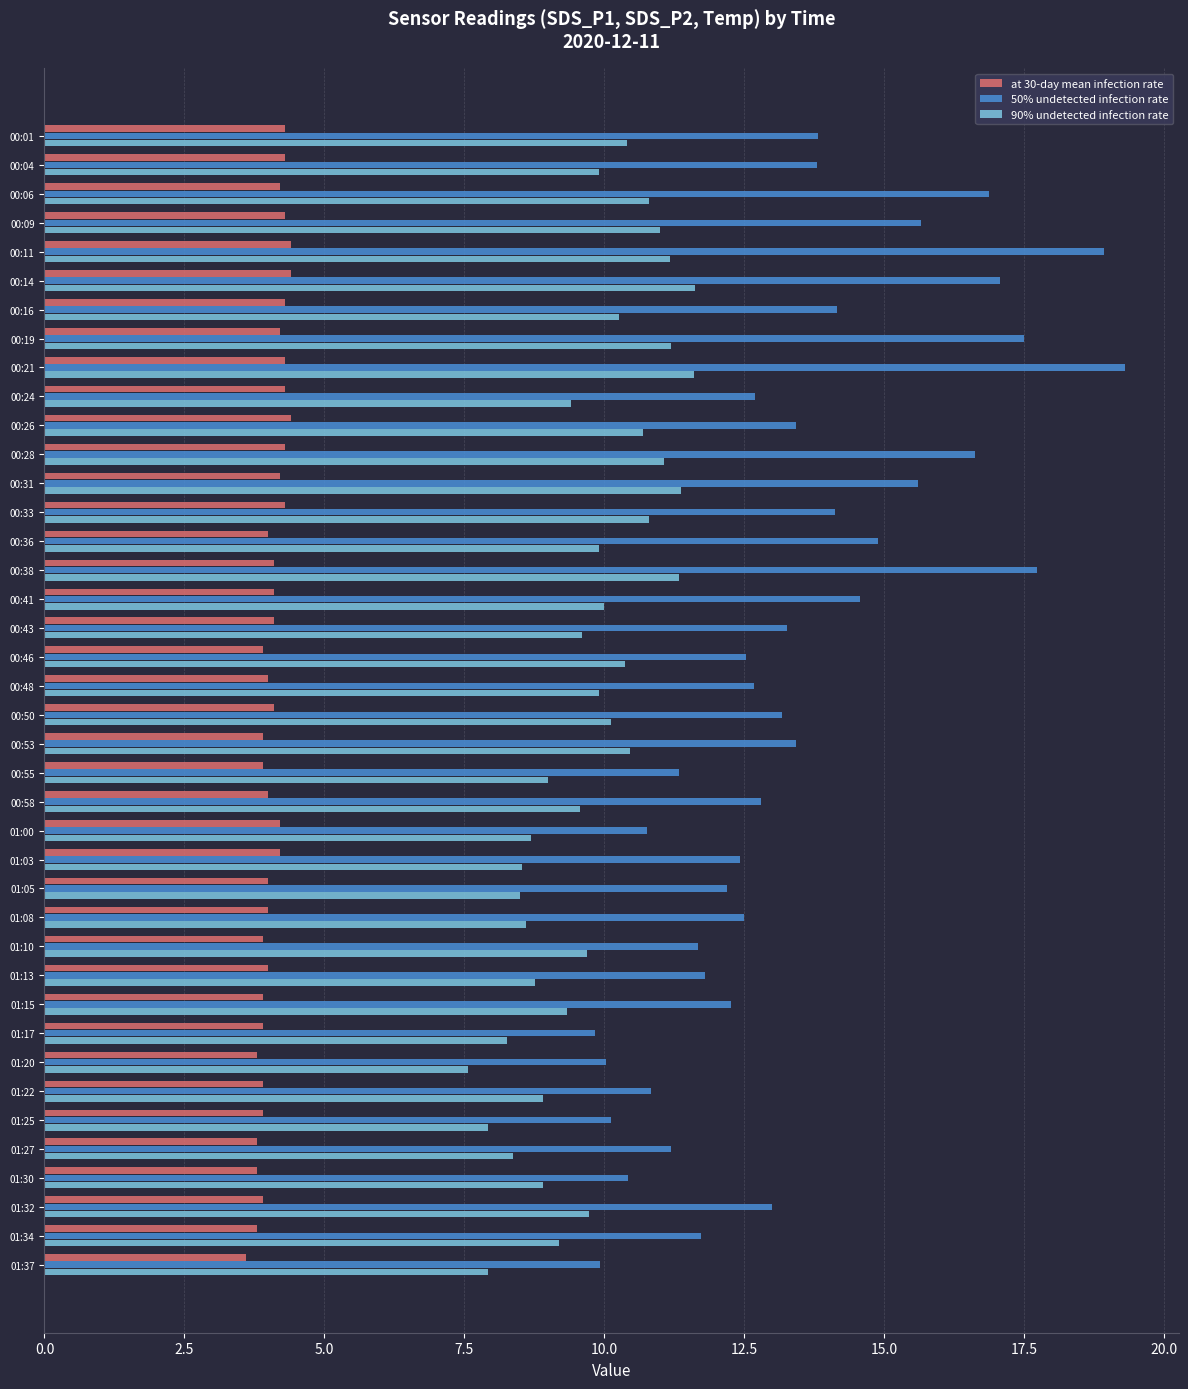

Which series has the largest total across all categories?

50% undetected infection rate